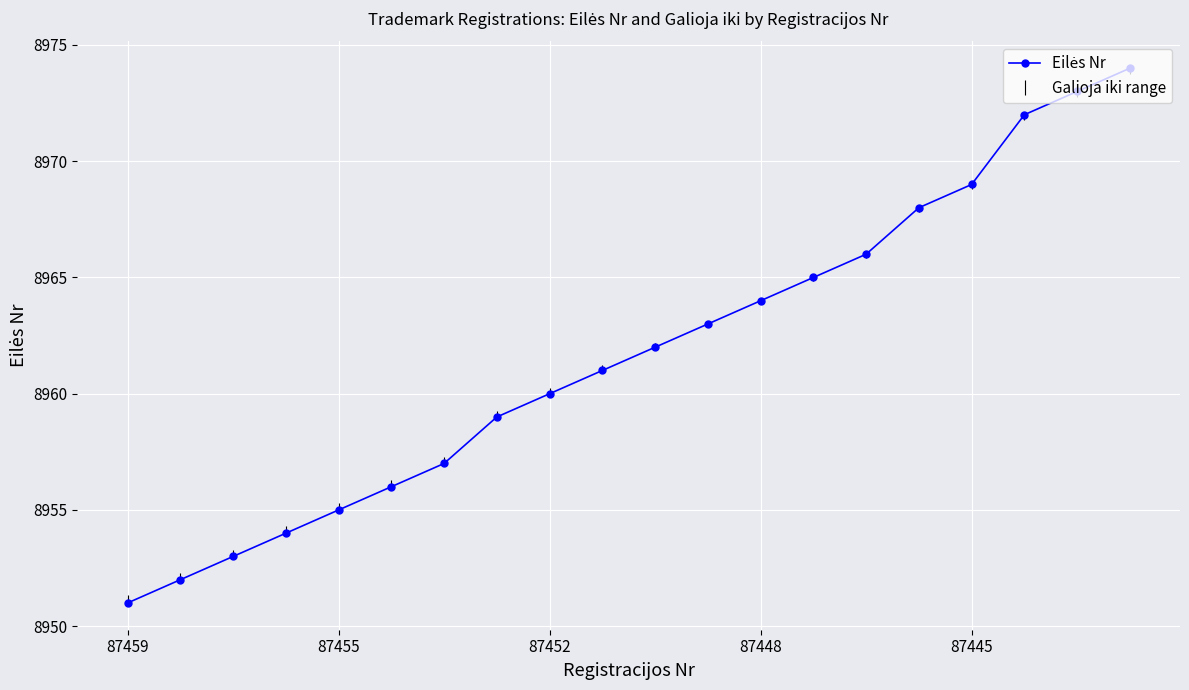

True or false: the data has more than 0 interior local peaks.

False